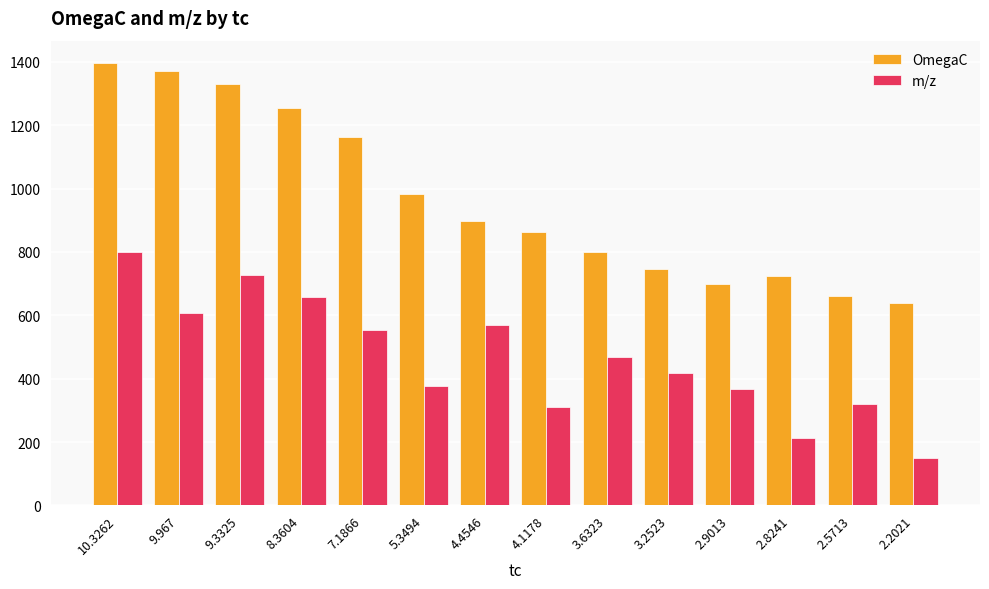

How many data points in m/z are above 468?

7